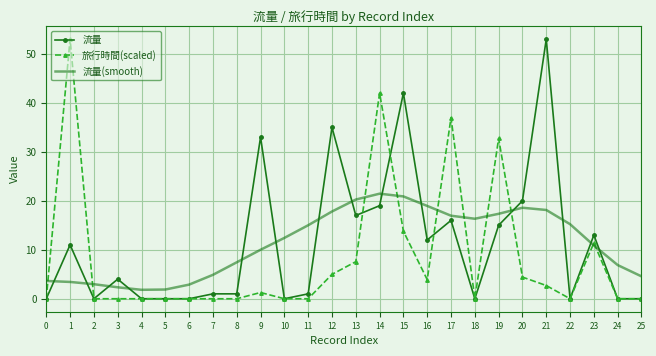

Is the value of 流量 at 24 greater than the value of 流量(smooth) at 13?

No